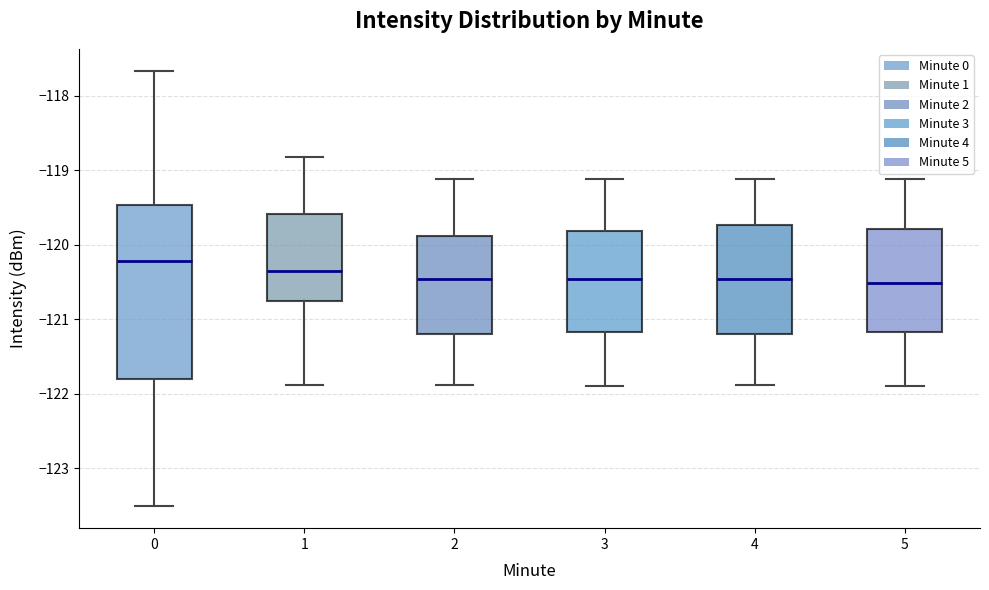

Reading left to right, read every box against the y-axis: the position of its median line, the range the box covers, and the ends of its whiskers. The values are not printed on the chart, so give them approximately, as read against the axis.

0: median -120.2, box -121.8 to -119.5, whiskers -123.5 to -117.7
1: median -120.4, box -120.8 to -119.6, whiskers -121.9 to -118.8
2: median -120.5, box -121.2 to -119.9, whiskers -121.9 to -119.1
3: median -120.5, box -121.2 to -119.8, whiskers -121.9 to -119.1
4: median -120.5, box -121.2 to -119.7, whiskers -121.9 to -119.1
5: median -120.5, box -121.2 to -119.8, whiskers -121.9 to -119.1